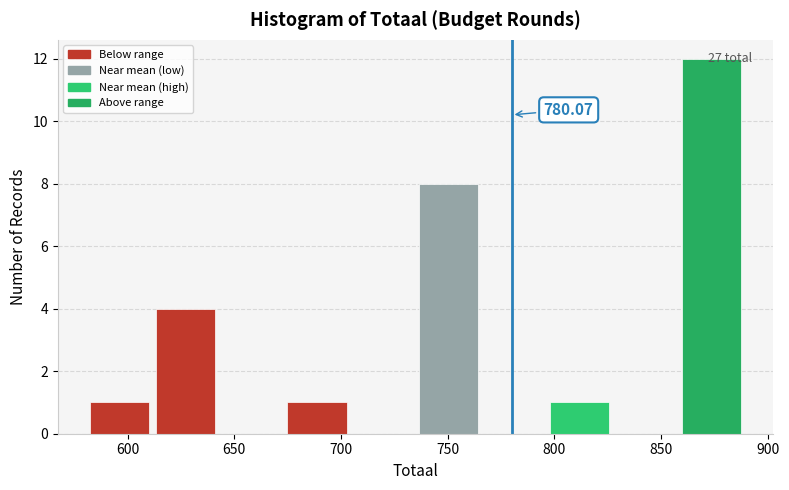

Over which range of the x-axis is the bar tallest?

860 to 890